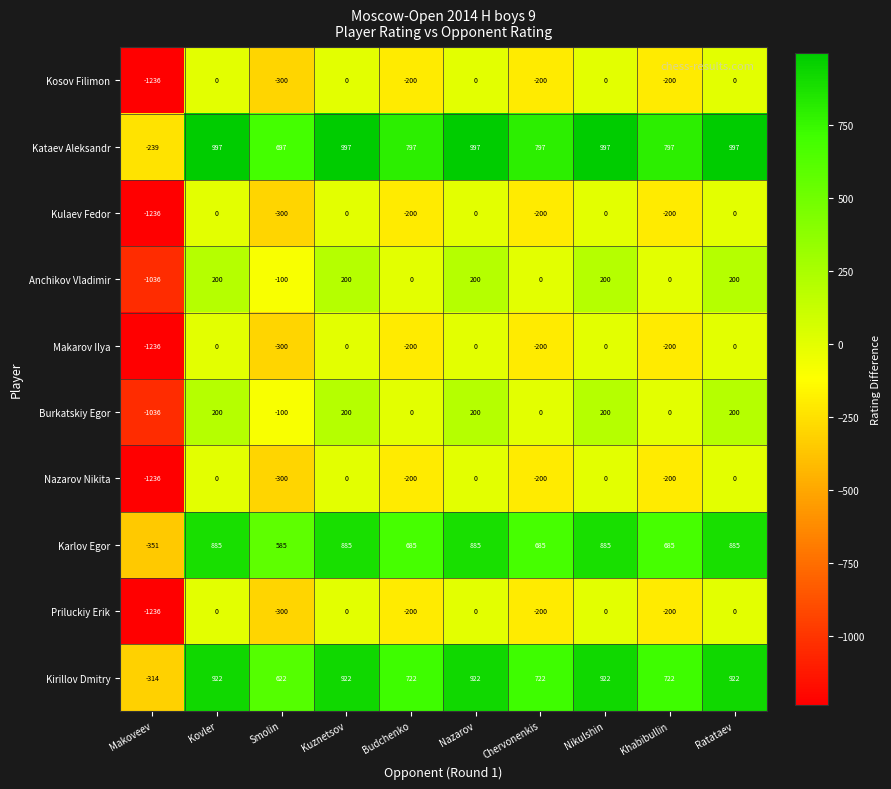

How many data points in Karlov Egor are less than 885?

5